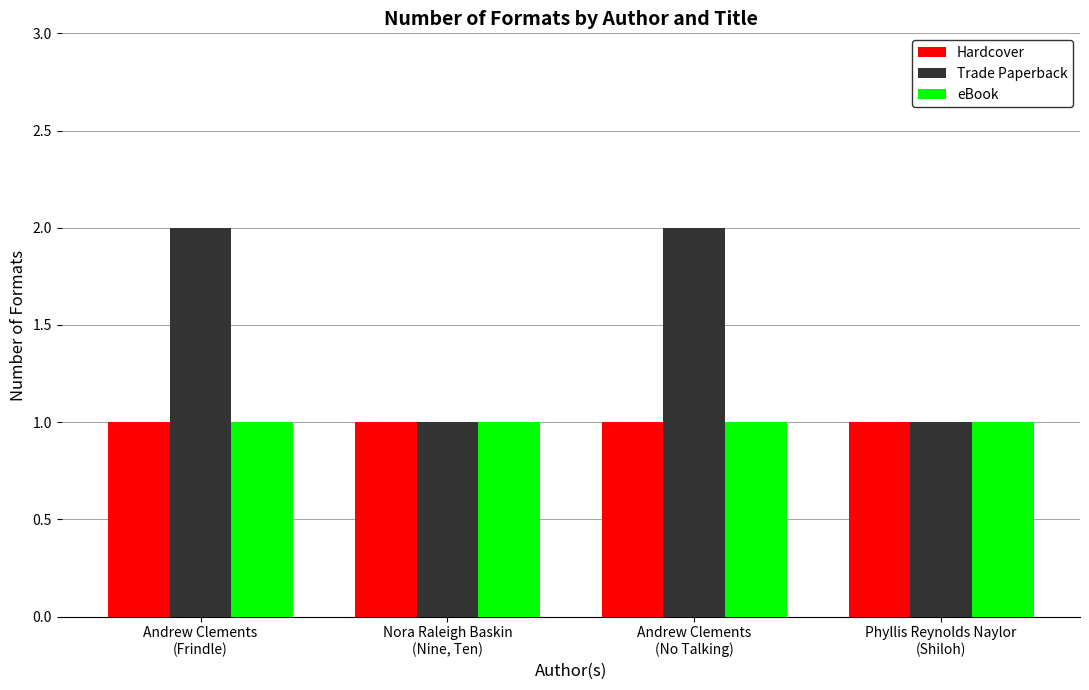

Reading left to right, transcribe all the data shown in this chart.

Hardcover: 1	1	1	1
Trade Paperback: 2	1	2	1
eBook: 1	1	1	1